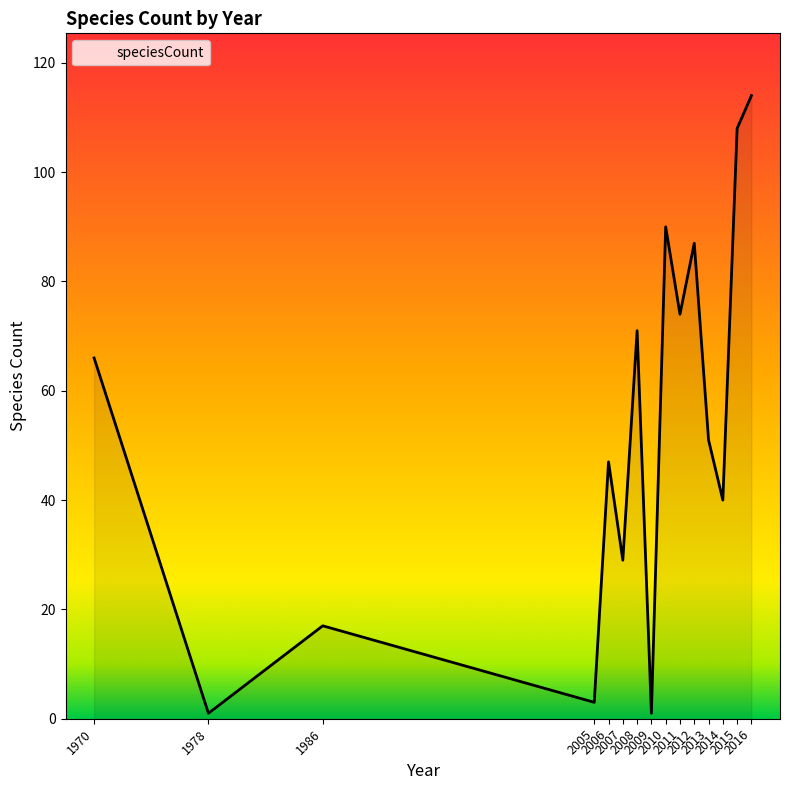

Between 2012 and 2013, which is larger?

2012